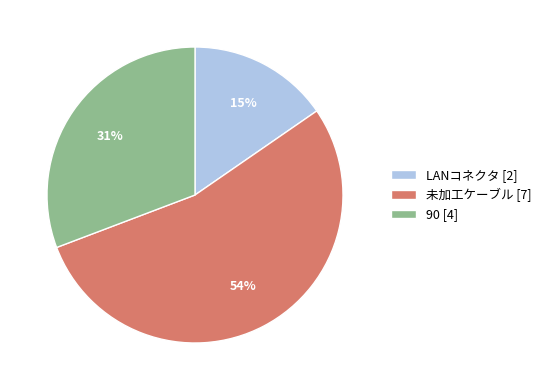

Which category has the smallest portion of the pie?

LANコネクタ